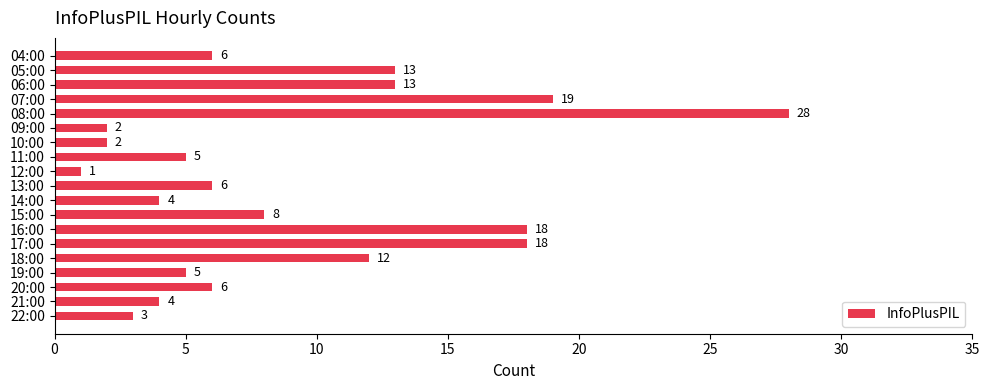

What is the difference between the second highest and minimum values?

18